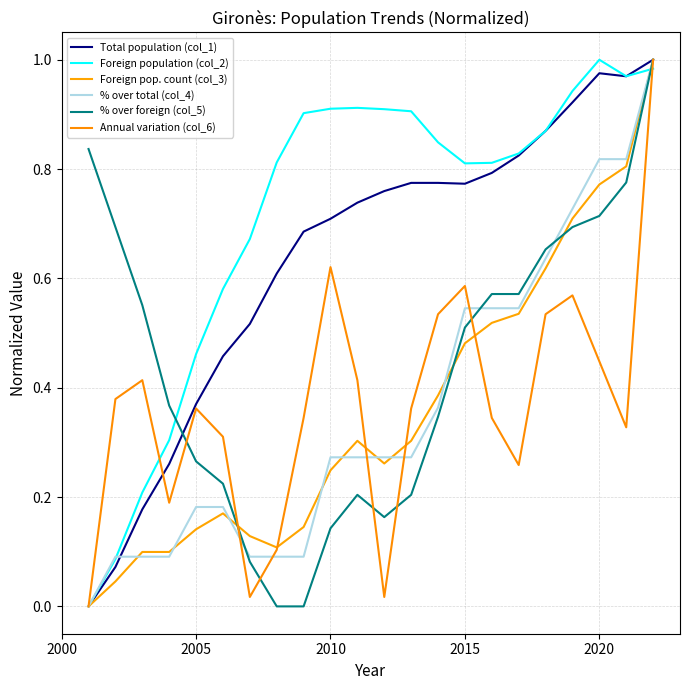

Which series ends up on top after the final intersection of % over foreign (col_5) and Total population (col_1)?

Total population (col_1)